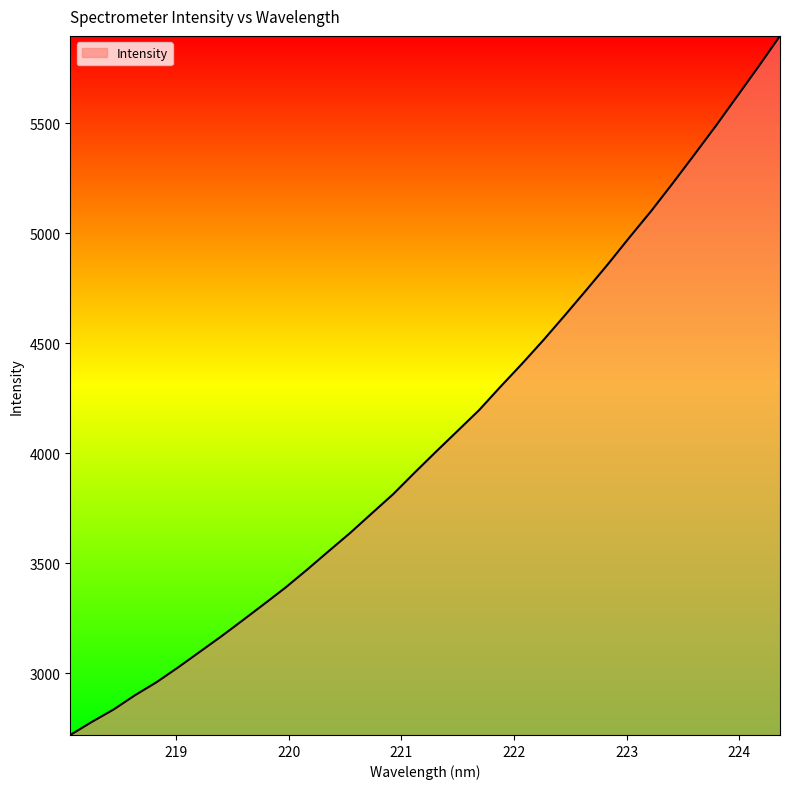

Does the chart display data point markers on the line(s)?

No